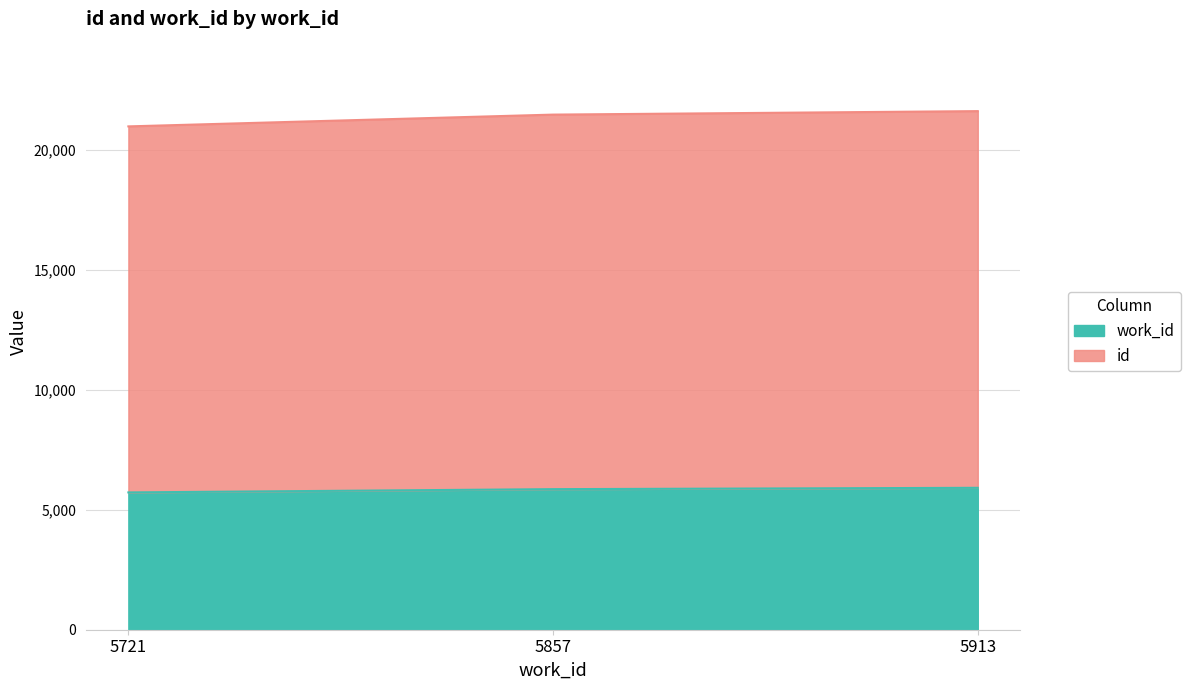

Does the chart display data point markers on the line(s)?

No